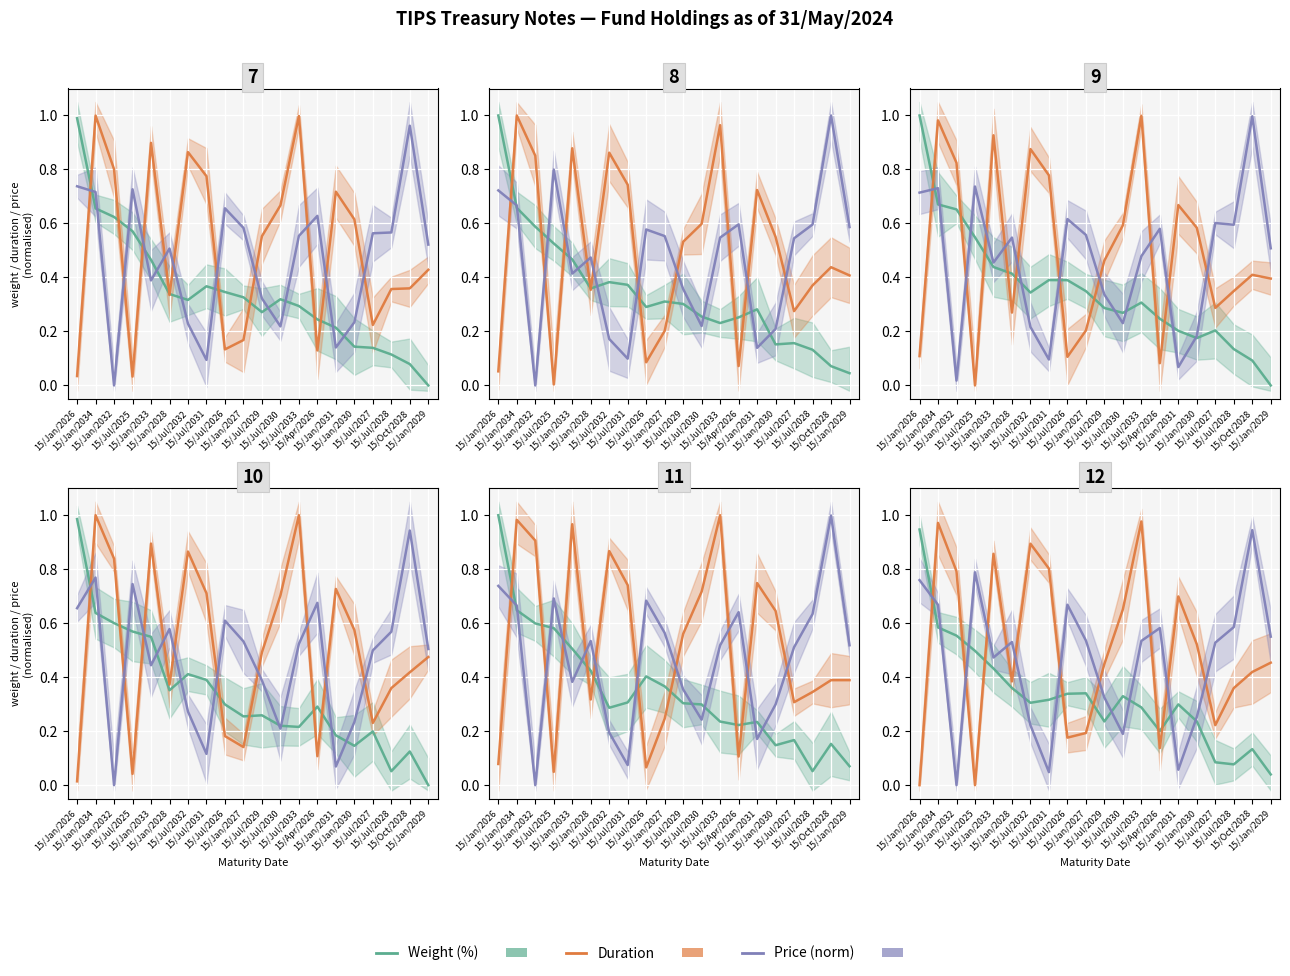

Which series has the widest spread of values?

Duration